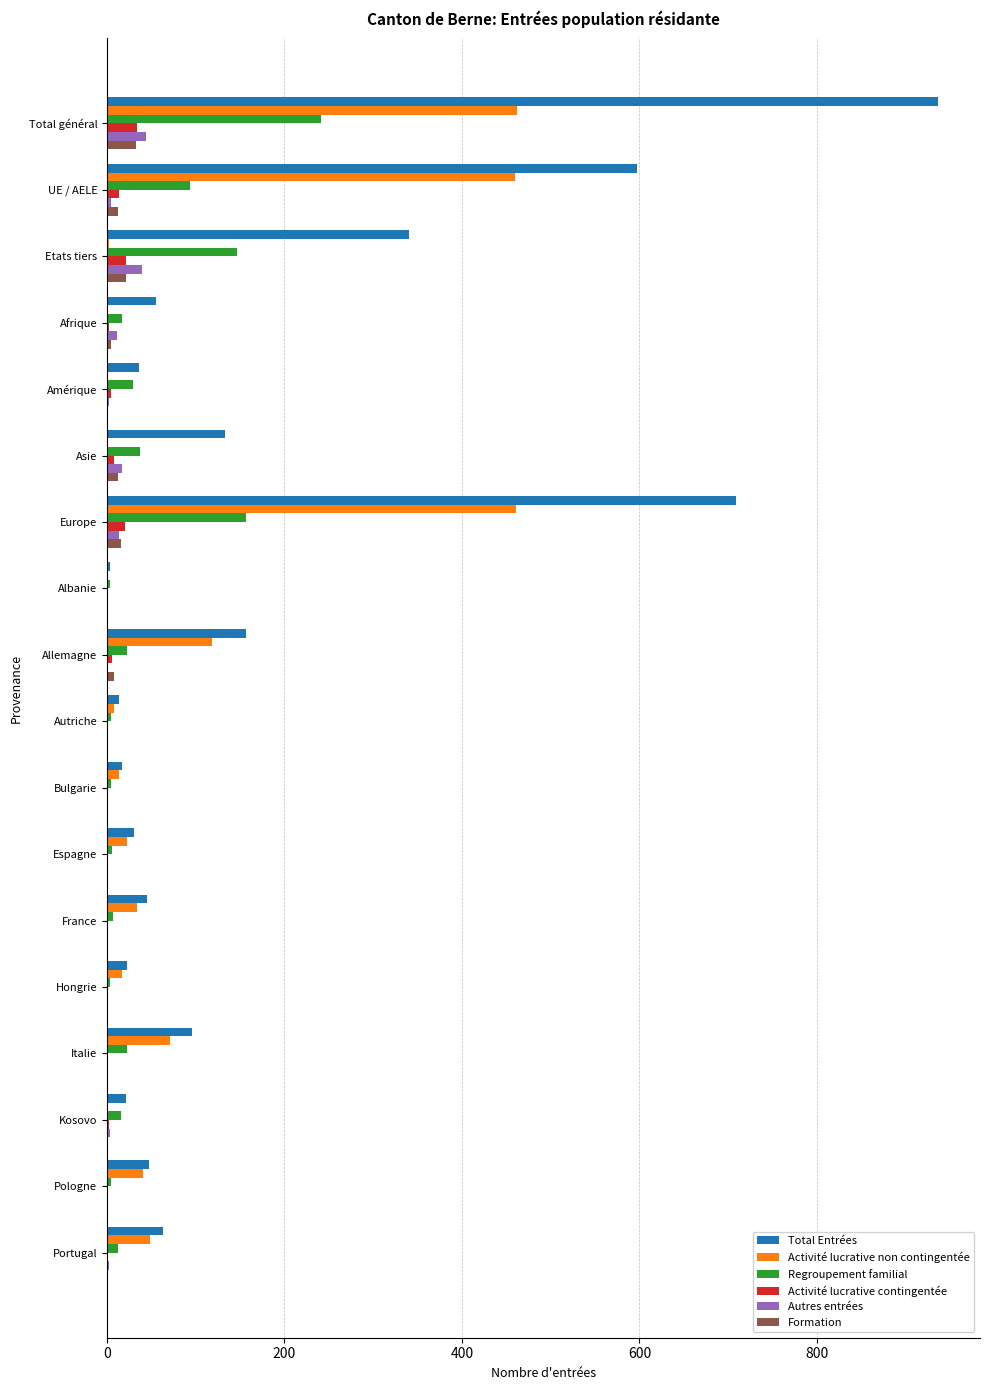

Which series has the widest spread of values?

Total Entrées